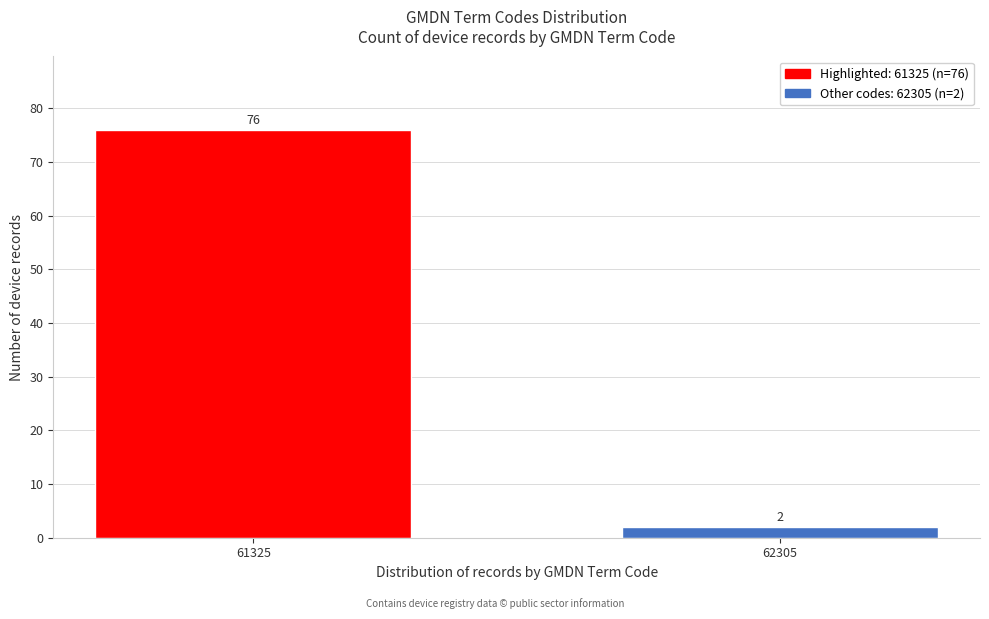

Reading left to right, extract all data points from this chart.

76	2